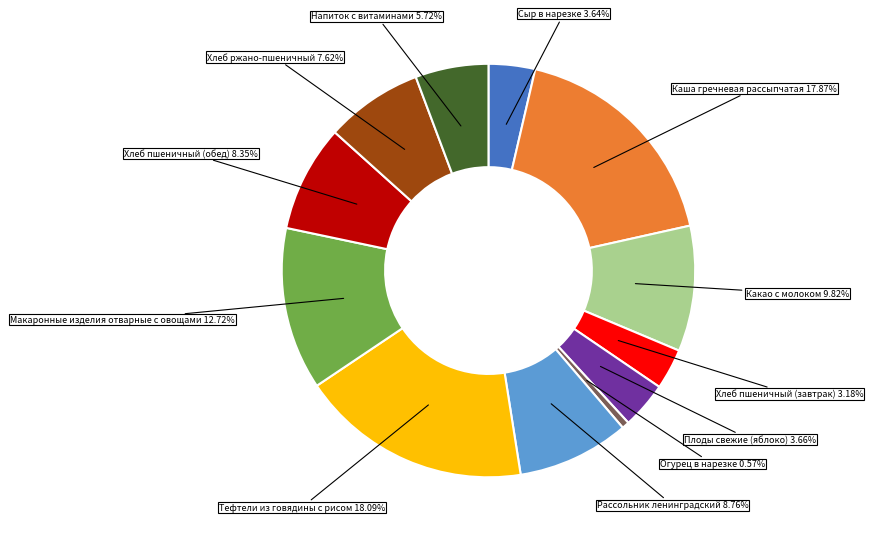

Is there any slice that represents more than half of the pie?

No